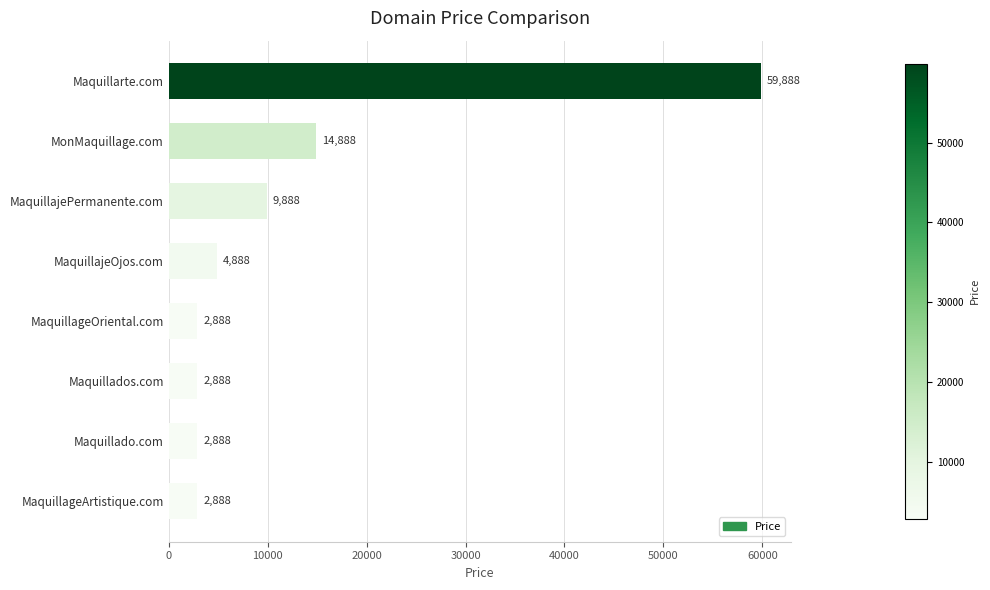

What is the greatest value displayed?

59888